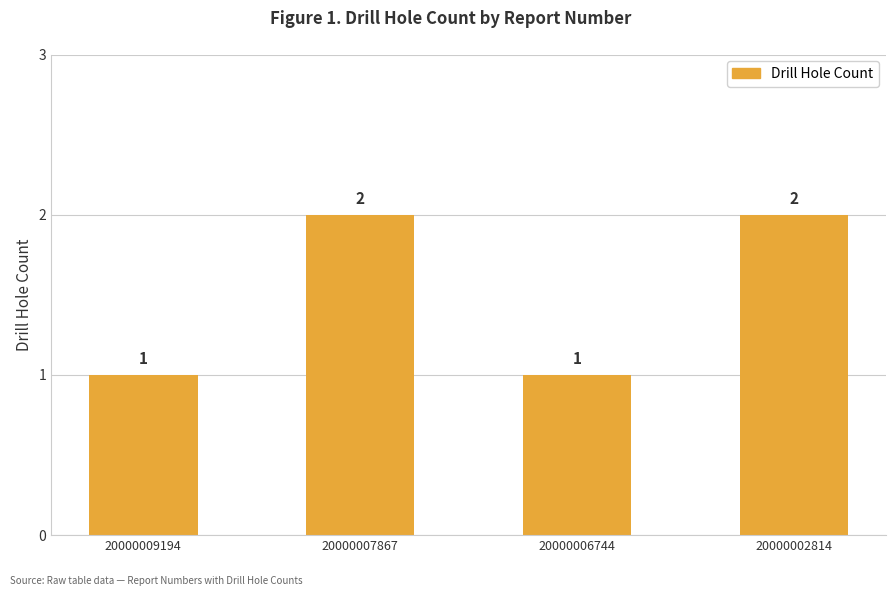

Reading left to right, transcribe all the data shown in this chart.

1	2	1	2